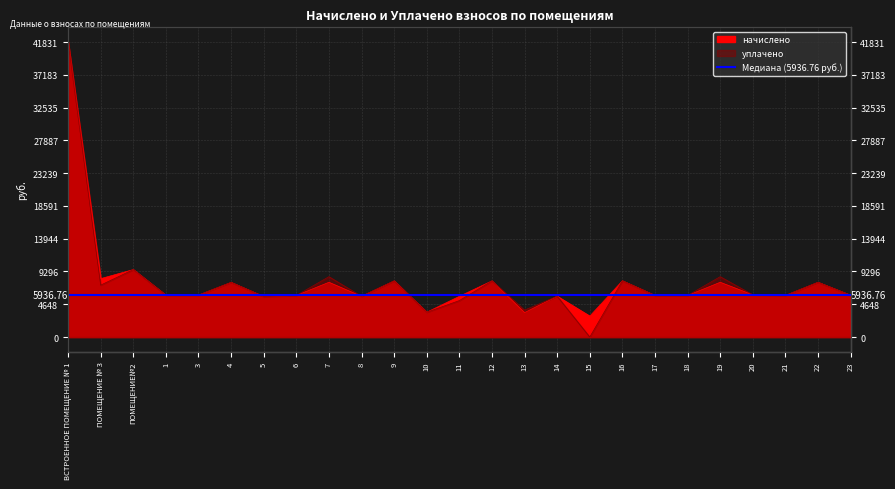

What is the average value of the уплачено series?

7699.8